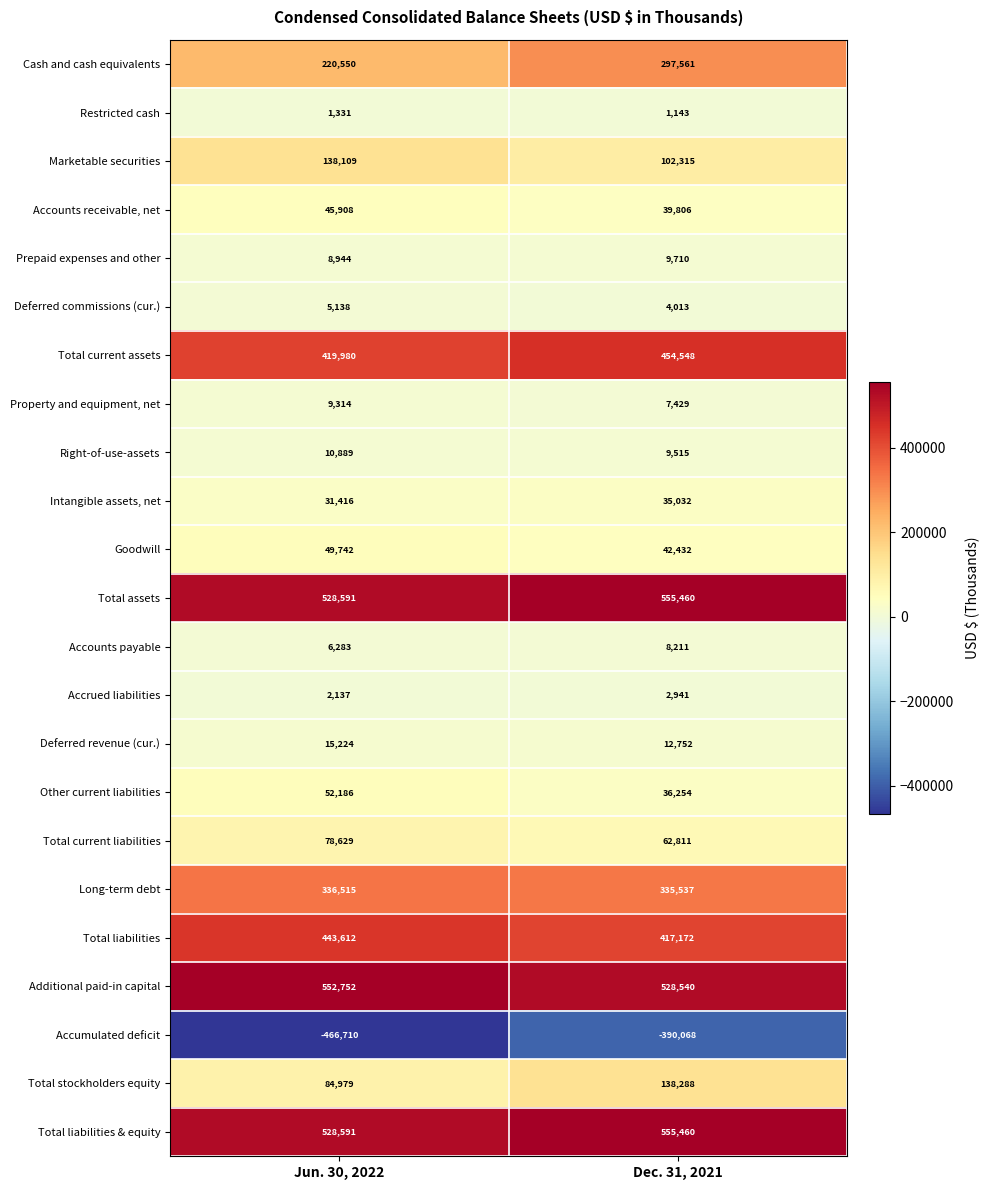

Rank the categories by Accumulated deficit value from lowest to highest.

Jun. 30, 2022, Dec. 31, 2021